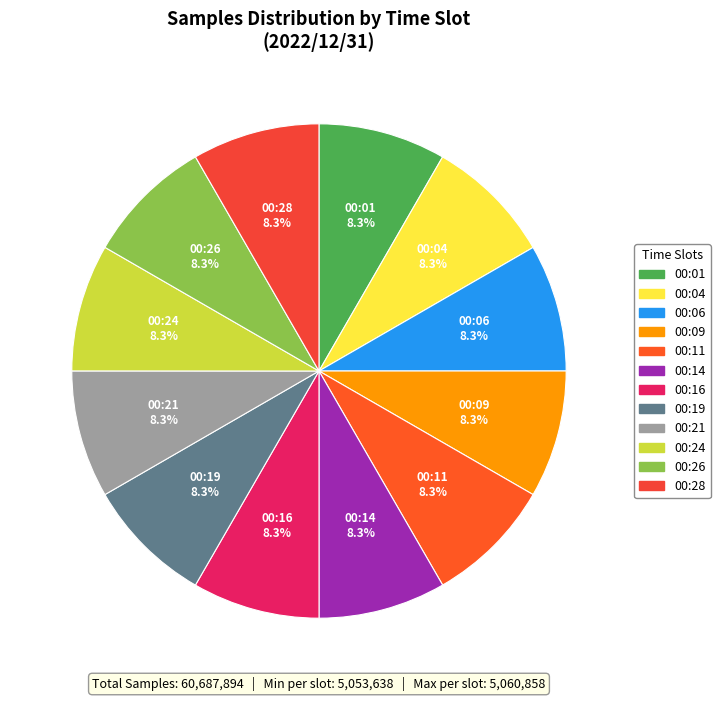

What percentage is the 00:06 slice, to the nearest percent?

8%